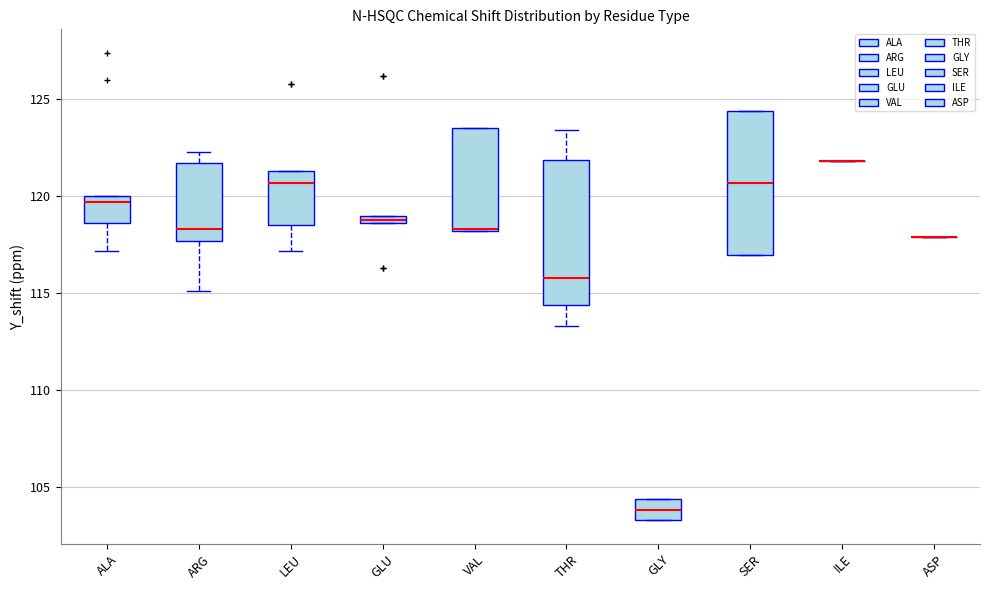

Where is the upper edge of the box for GLU on the y-axis? The values are not printed on the chart, so give them approximately, as read against the axis.

119.0